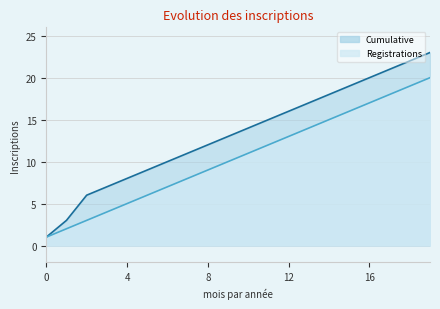

Which series has the largest total across all categories?

Cumulative